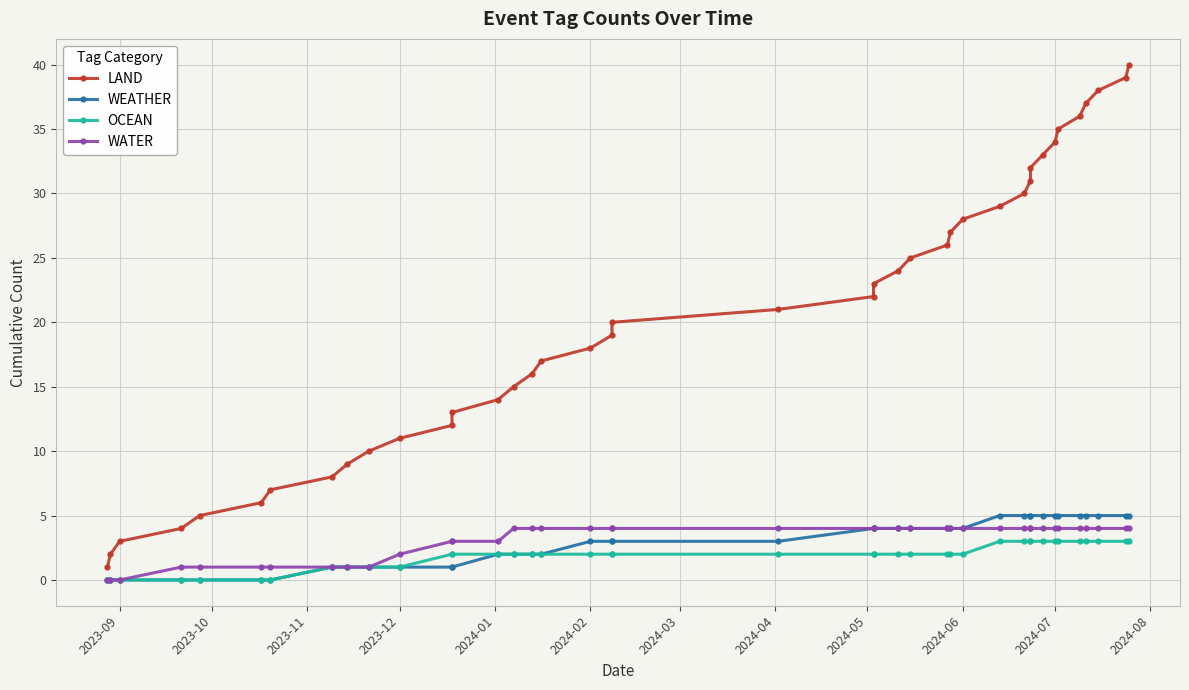

Which has a higher value, 2024-05 or 2024-07?

2024-07